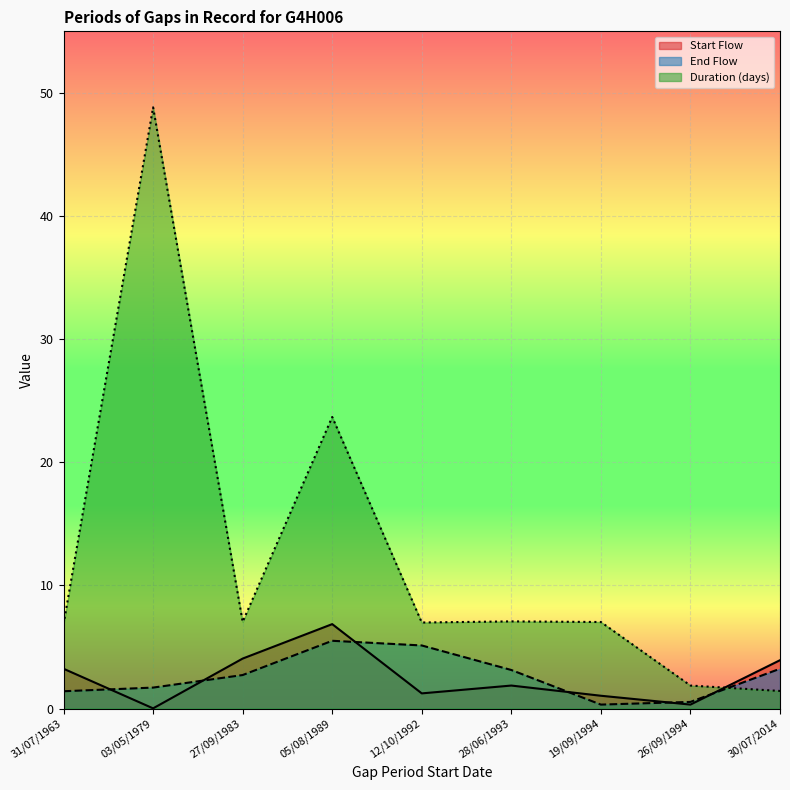

Is the value of End Flow at 12/10/1992 greater than the value of Duration (days) at 31/07/1963?

No